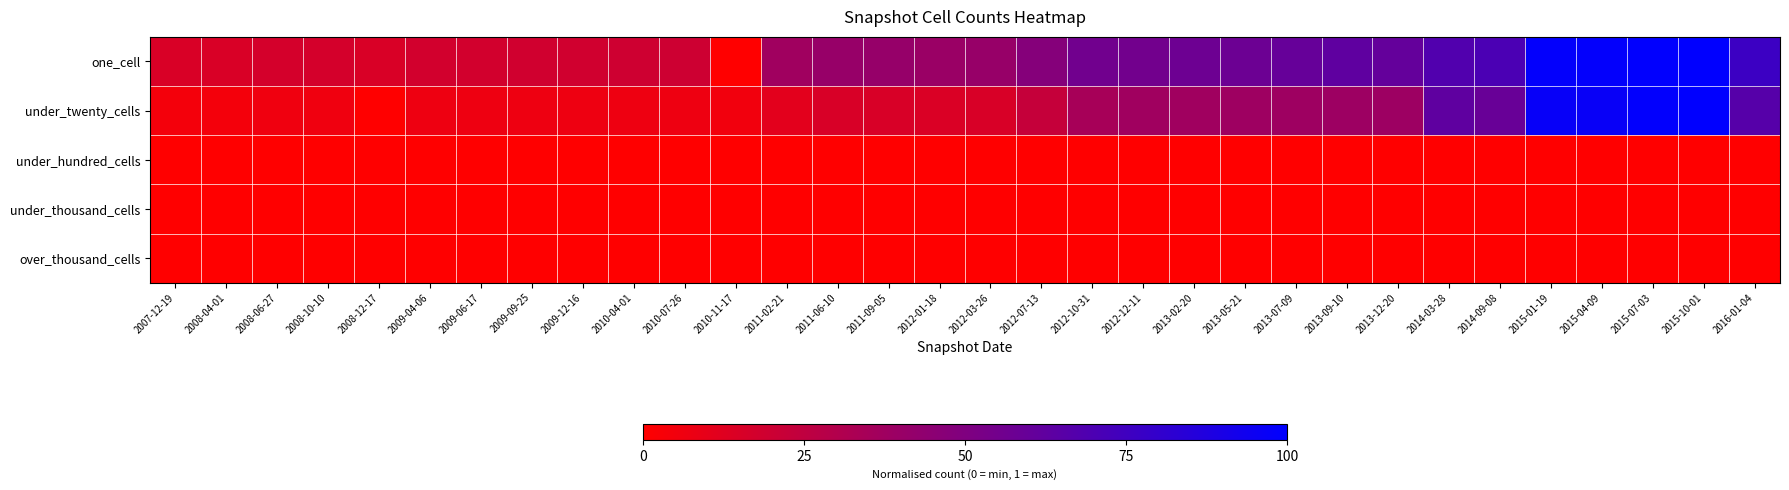

Which has a higher value, 2010-04-01 or 2014-09-08?

2014-09-08